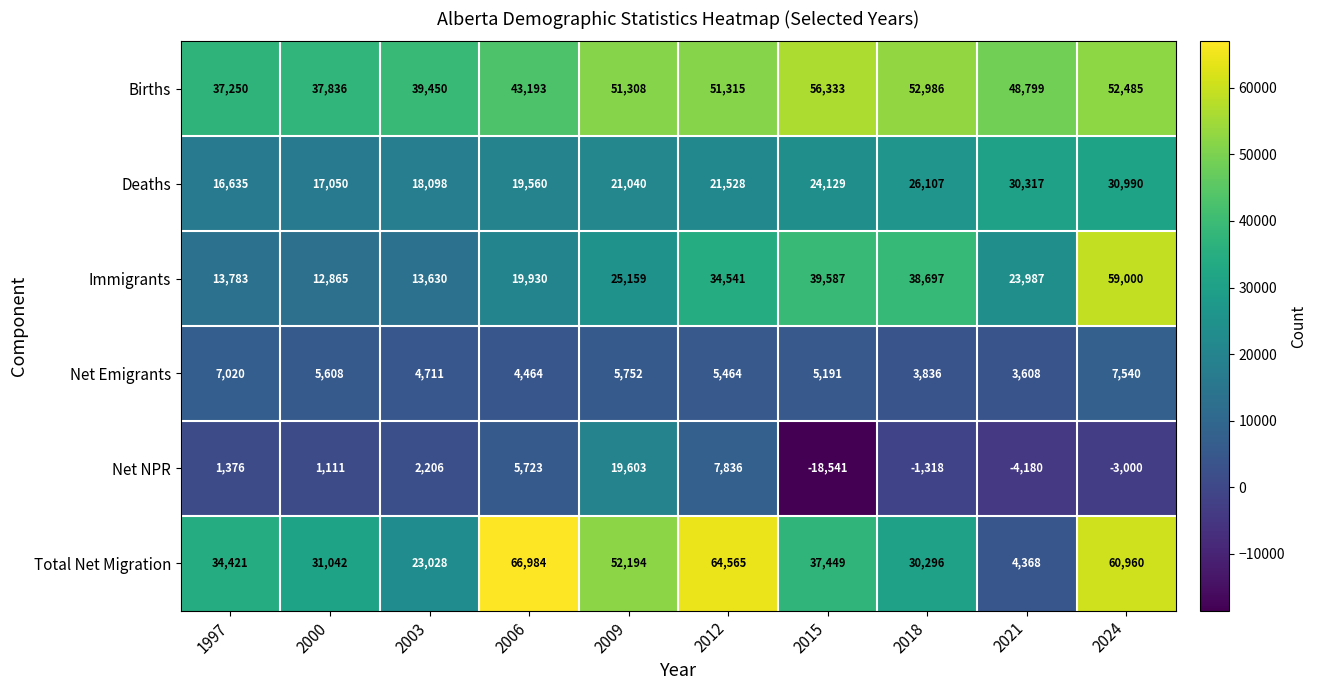

The value of Net Emigrants at 2006 is 7821. True or false?

False